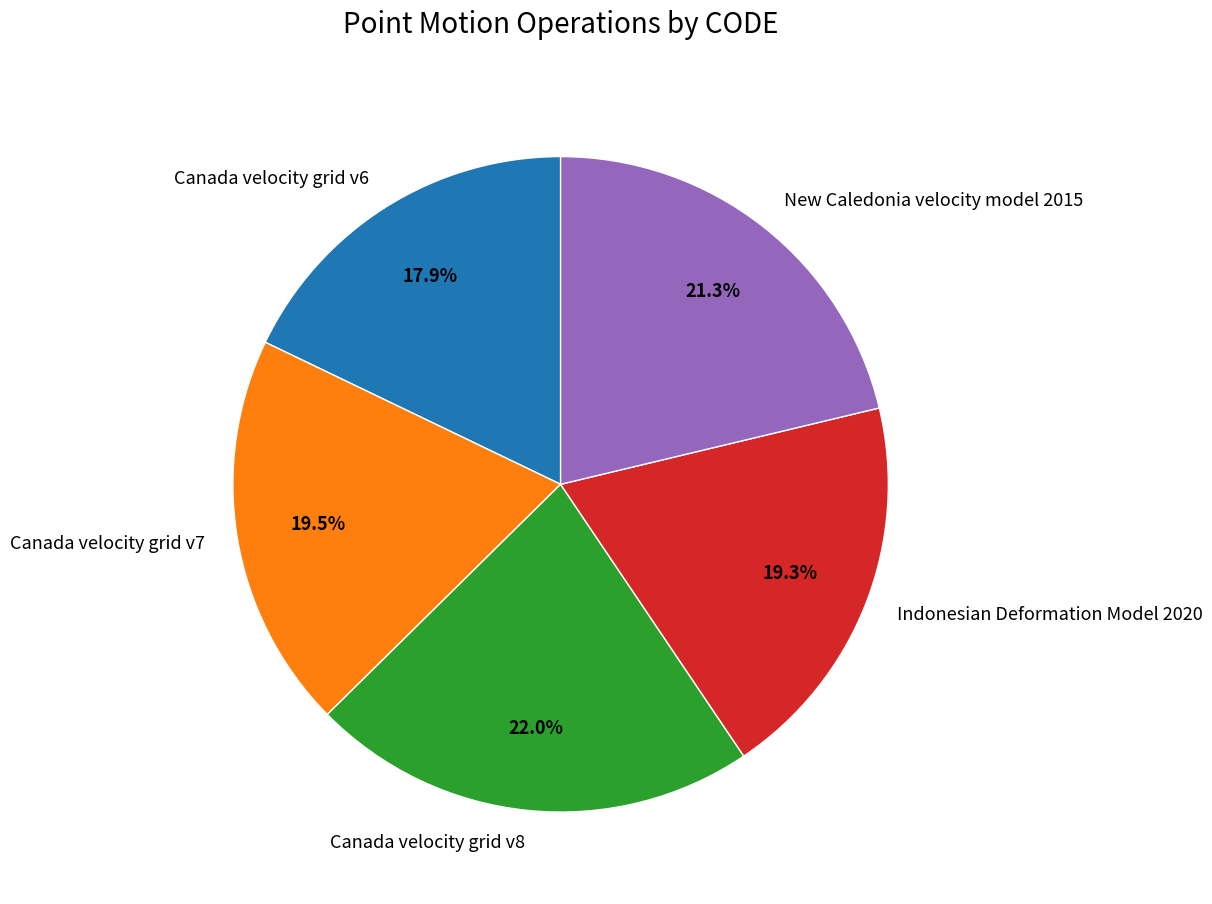

What is the smallest slice in the pie chart?

Canada velocity grid v6